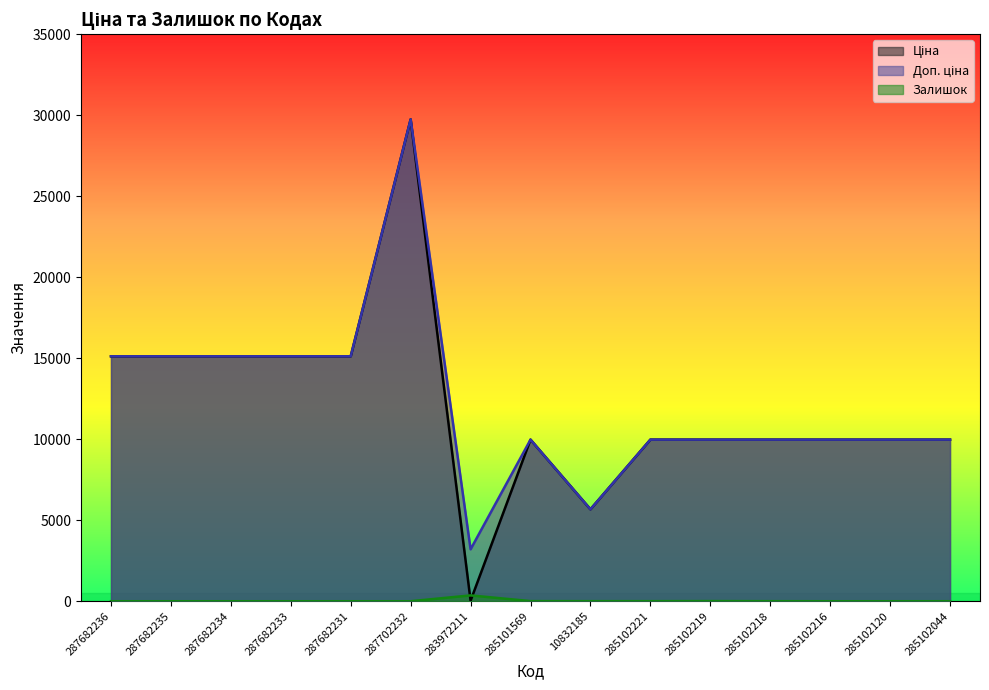

What is the total value across all series at 285102221?

19954.0